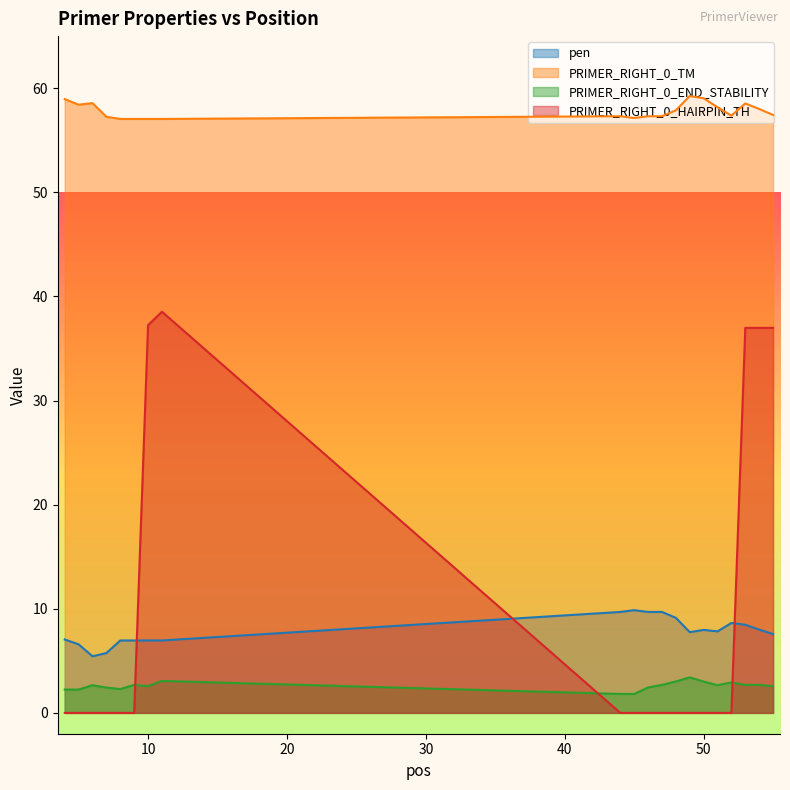

Reading left to right, extract all data points from this chart.

pen: 7.1	6.6	5.4	5.7	7.0	7.0	7.0	7.0	9.7	9.9	9.7	9.7	9.1	7.8	8.0	7.8	8.6	8.5	8.0	7.6
PRIMER_RIGHT_0_TM: 59.0	58.4	58.6	57.3	57.0	57.0	57.0	57.0	57.3	57.1	57.3	57.3	57.9	59.2	59.0	58.2	57.4	58.5	58.0	57.4
PRIMER_RIGHT_0_END_STABILITY: 2.2	2.2	2.7	2.4	2.3	2.7	2.6	3.1	1.8	1.8	2.4	2.7	3.0	3.4	3.0	2.7	2.9	2.7	2.7	2.6
PRIMER_RIGHT_0_HAIRPIN_TH: 0.0	0.0	0.0	0.0	0.0	0.0	37.2	38.5	0.0	0.0	0.0	0.0	0.0	0.0	0.0	0.0	0.0	37.0	37.0	37.0